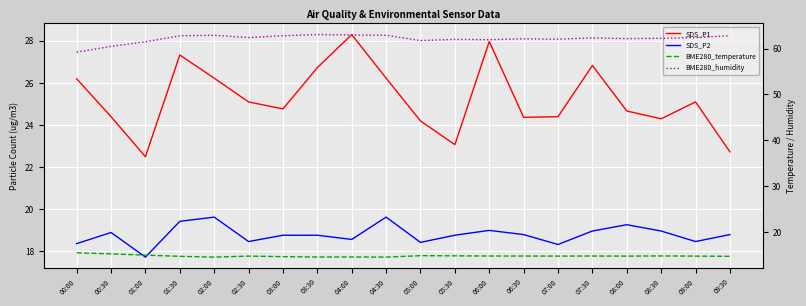

Where does the SDS_P2 series first go above 18?

00:00